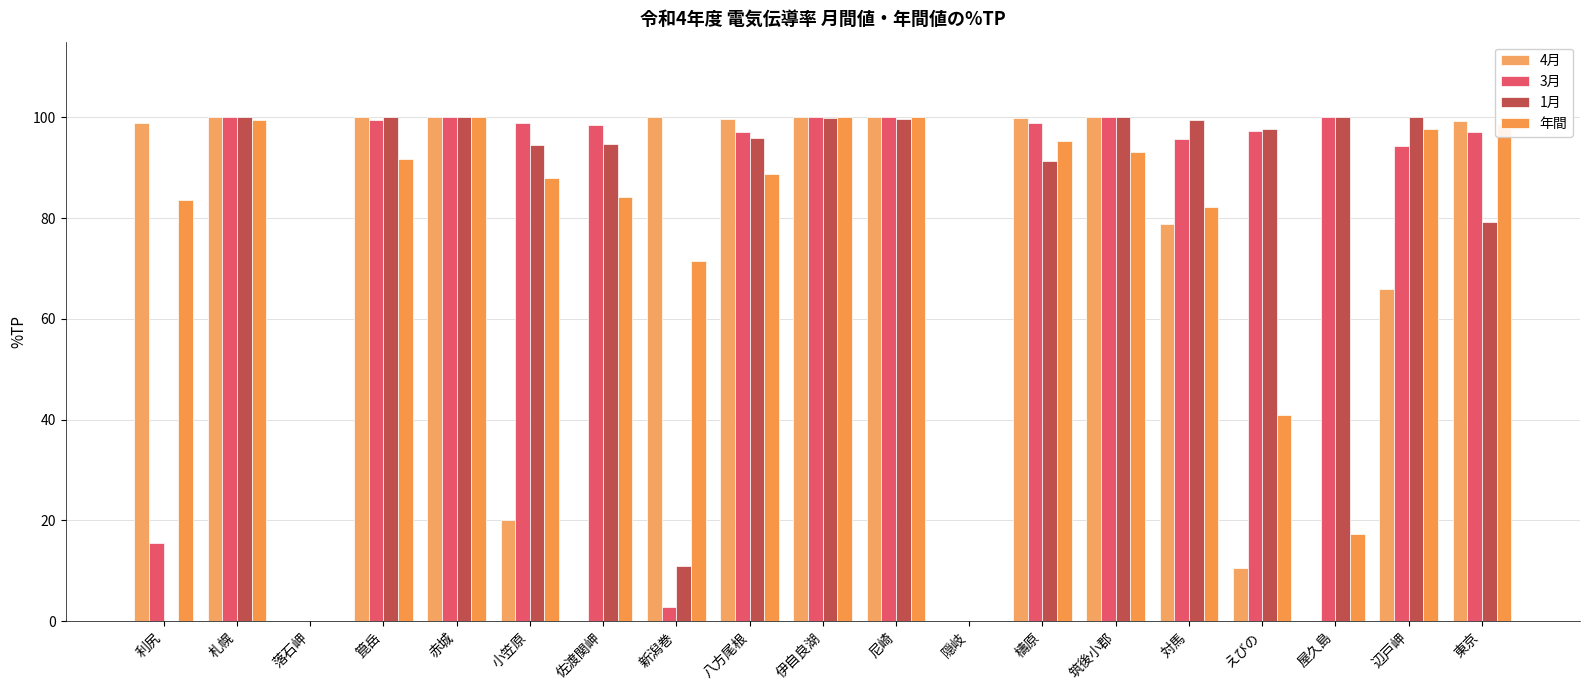

What is the value of the 年間 bar at the 6th from the left?

87.9